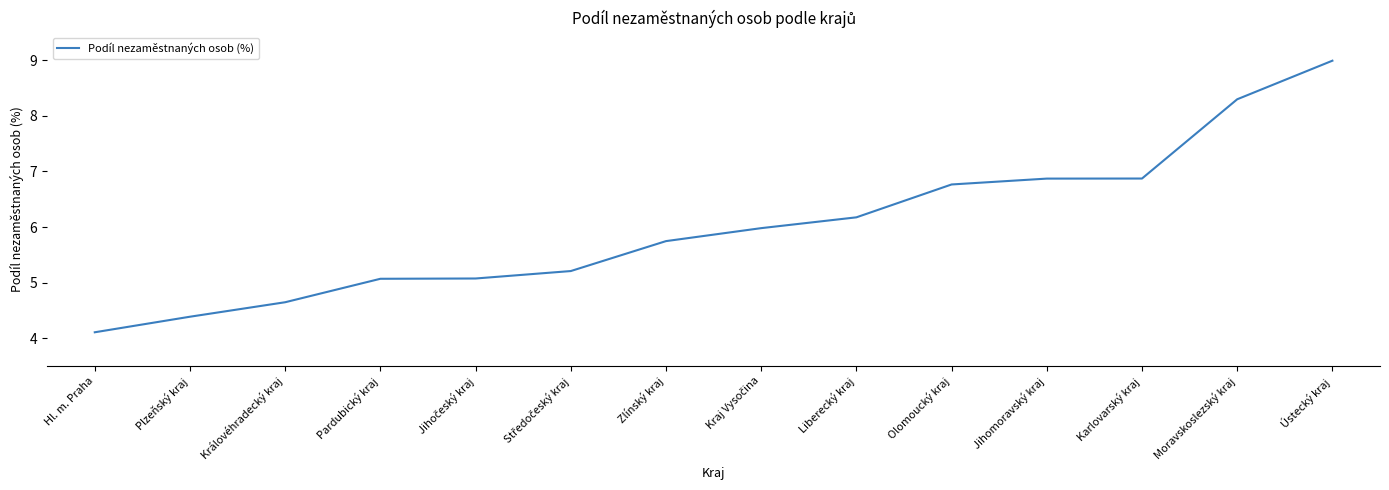

What is the greatest value displayed?

9.0